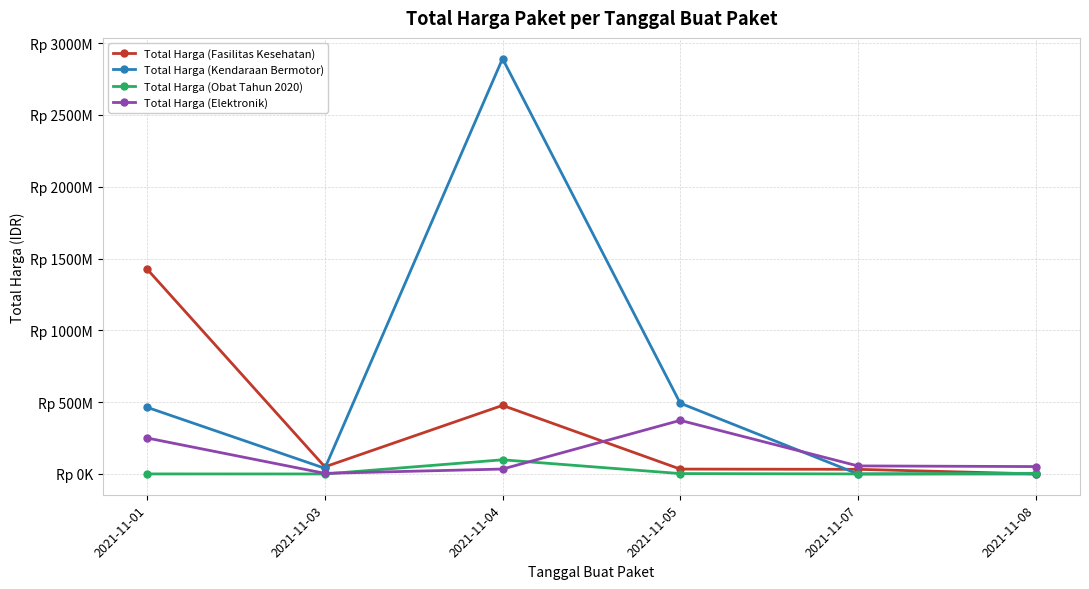

What is the greatest value displayed?

2892122000